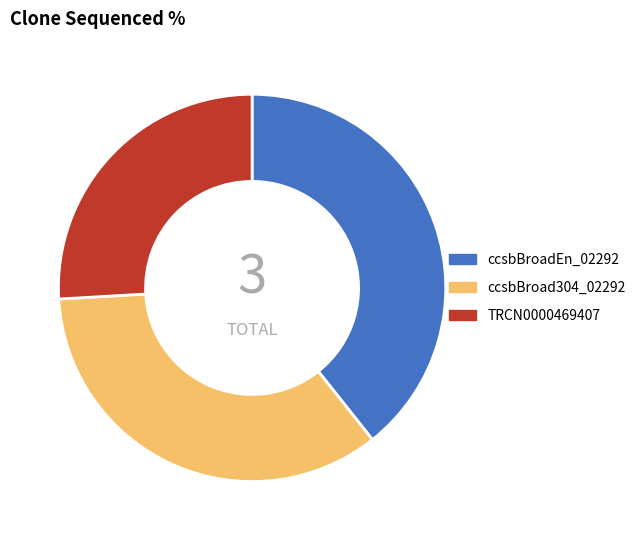

Rank the categories by value from lowest to highest.

TRCN0000469407, ccsbBroad304_02292, ccsbBroadEn_02292